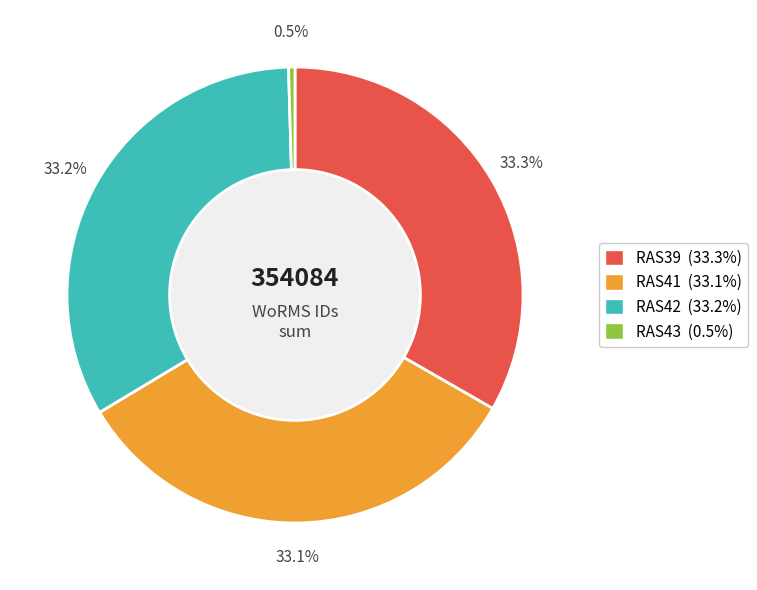

Is there a majority slice in this chart?

No